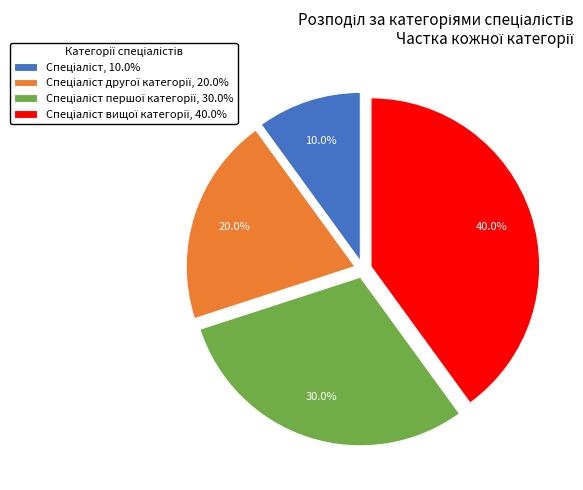

Does any single category account for the majority?

No